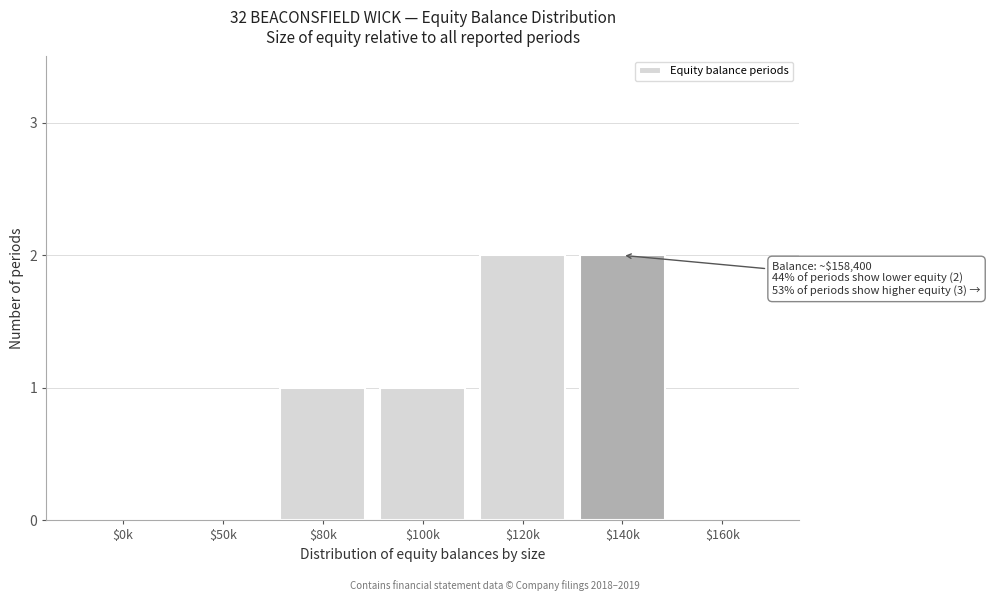

What is the sum of all values?

6